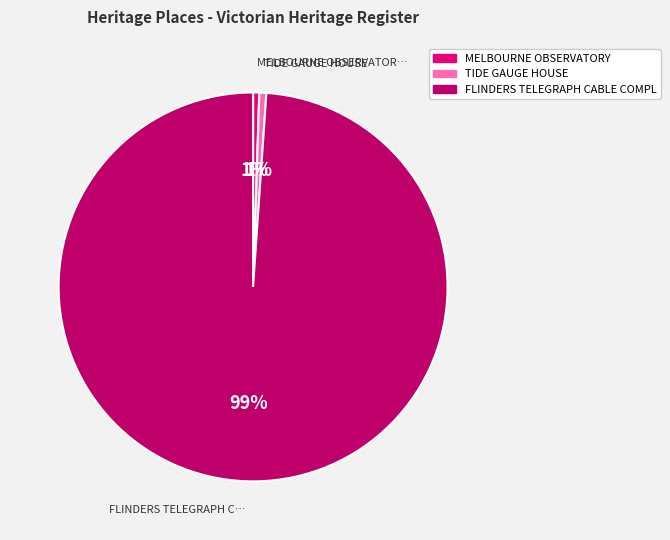

Is there a majority slice in this chart?

Yes